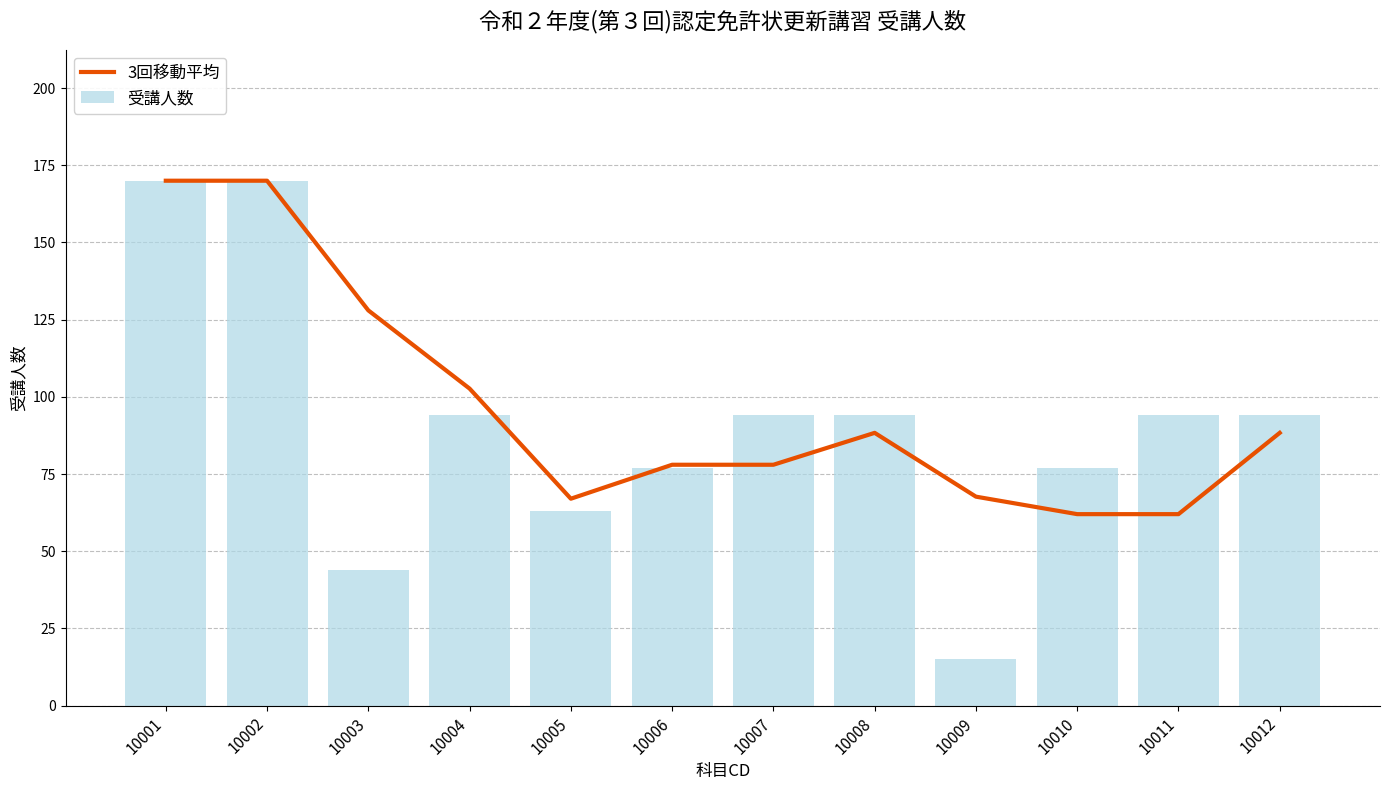

How many distinct data groups are displayed?

2